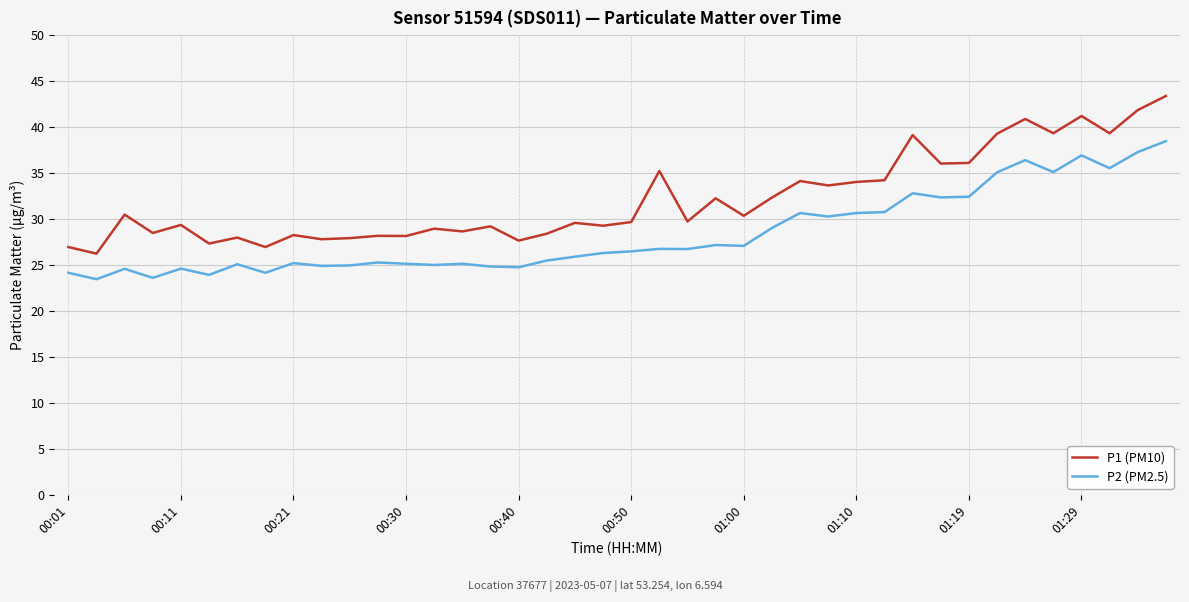

What is the maximum value shown in the chart?

43.4